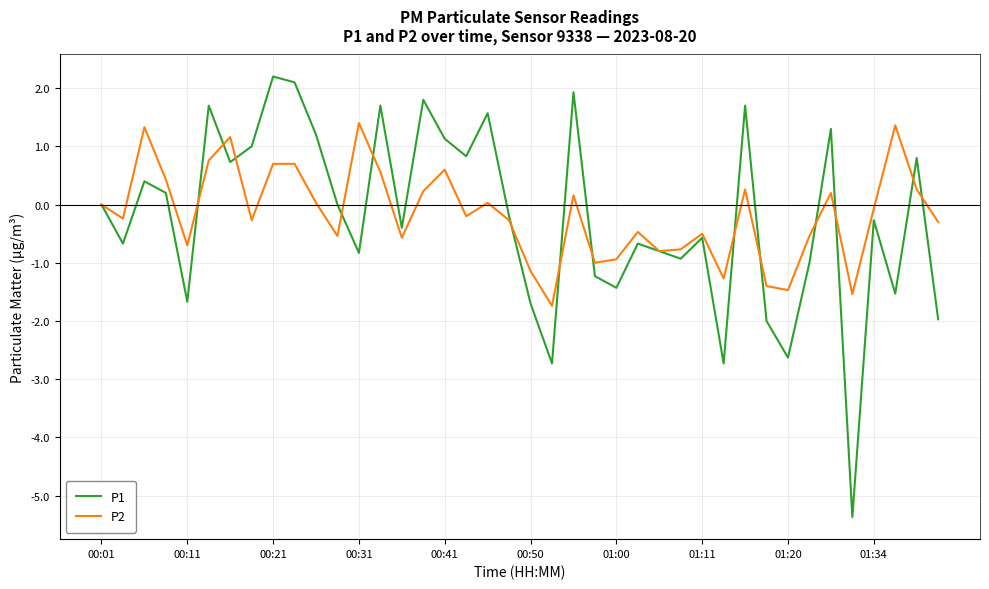

What is the maximum value for P1?

2.2